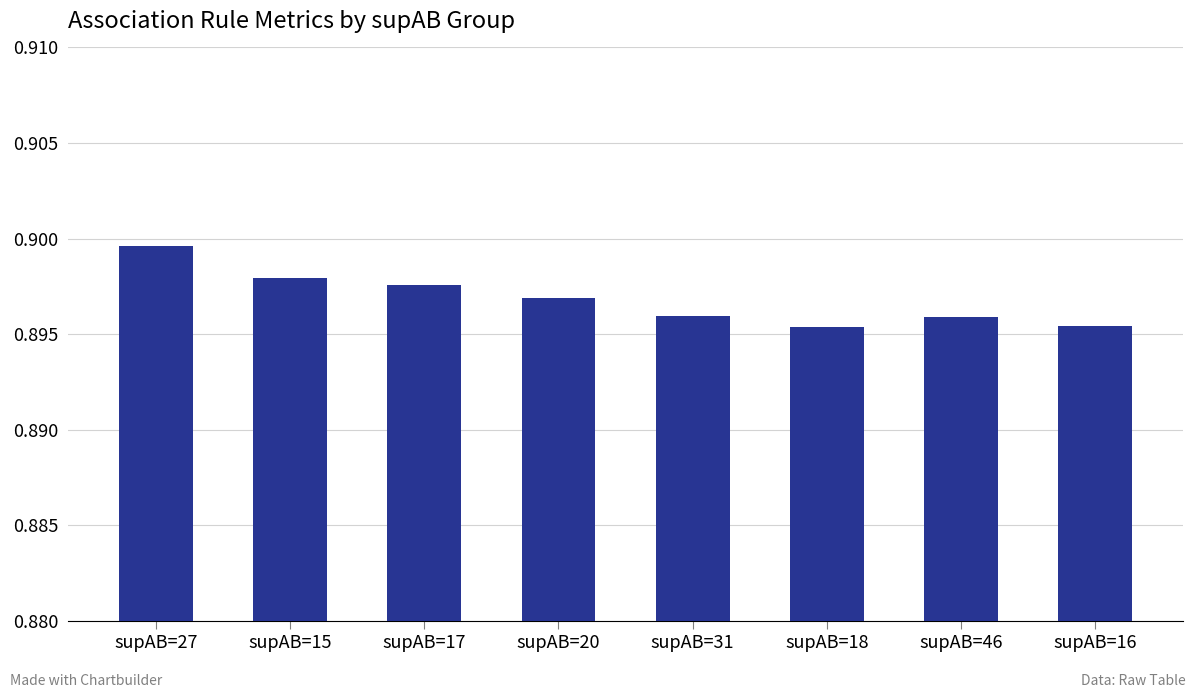

The chart shows a value of 0.4 at supAB=15. True or false?

False